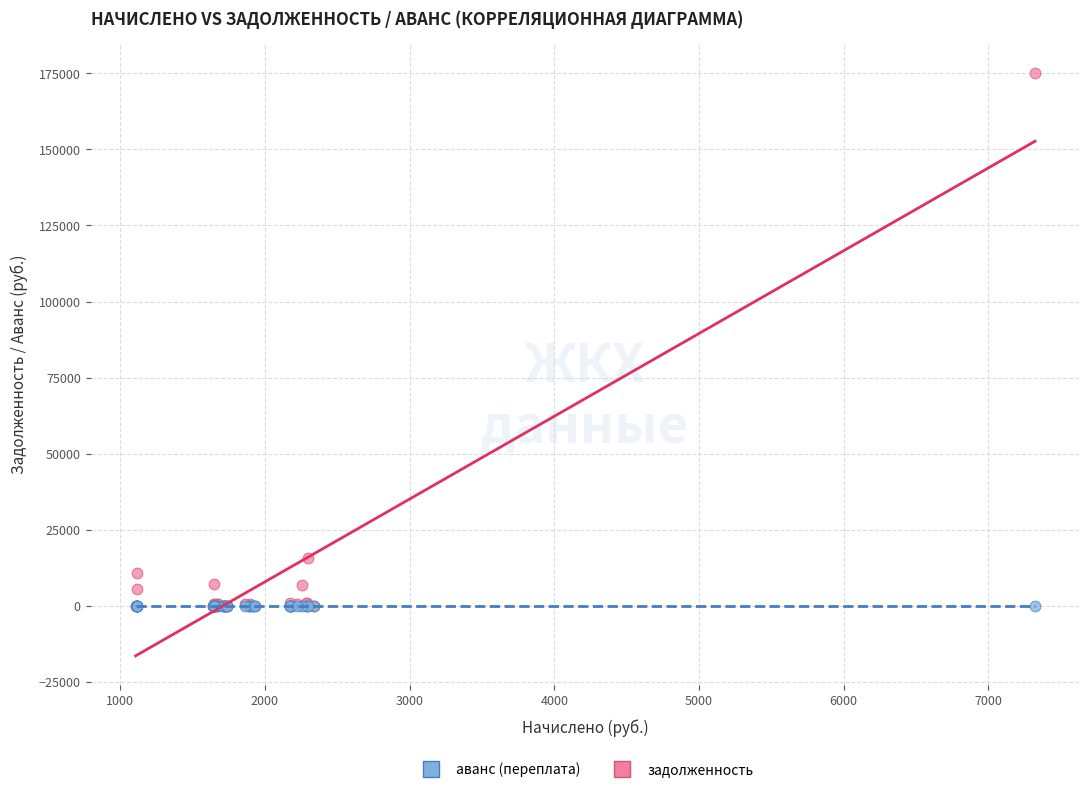

In the задолженность series, what Y value is closest to 87622?

15823.1